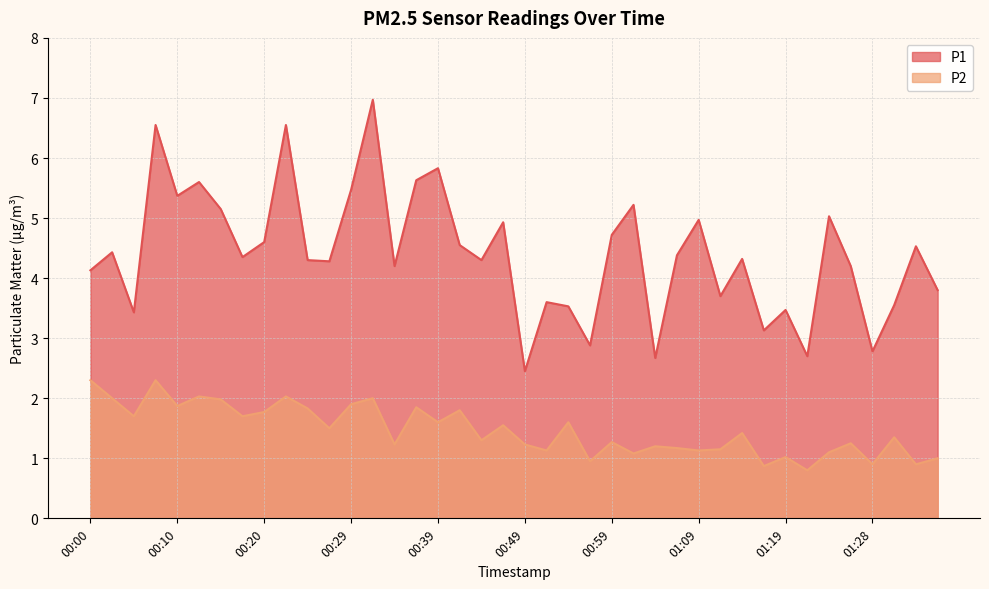

True or false: P2 has a value of 0.3 at 00:34.

False